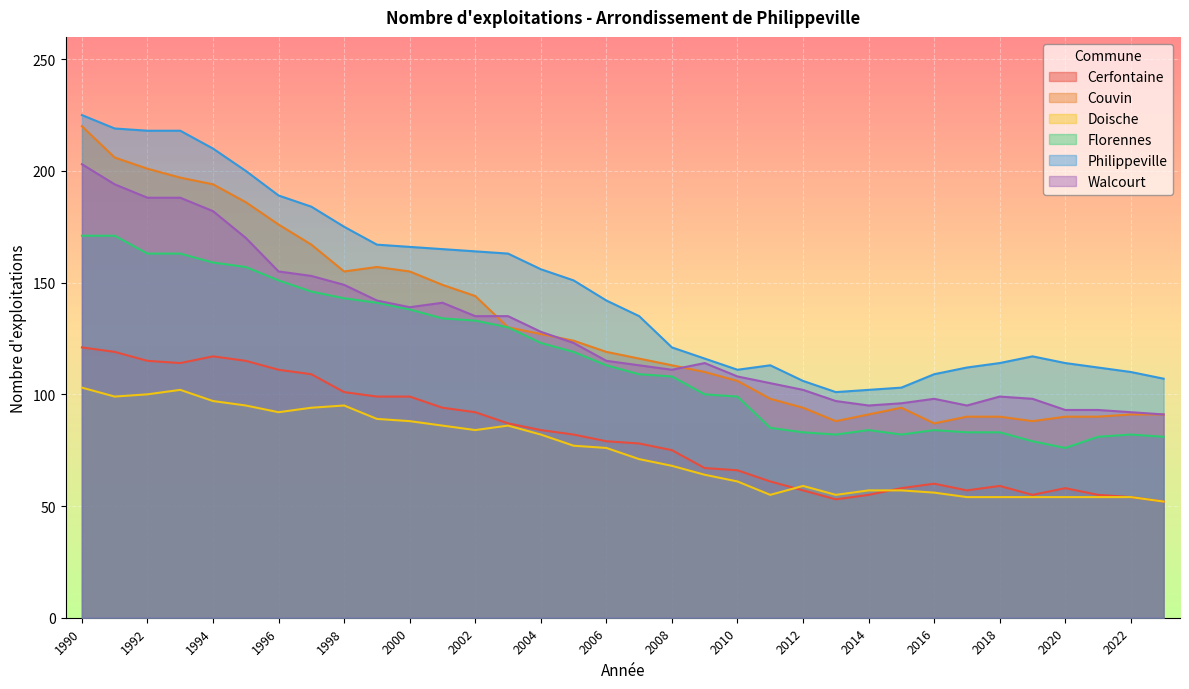

Does the chart display data point markers on the line(s)?

No